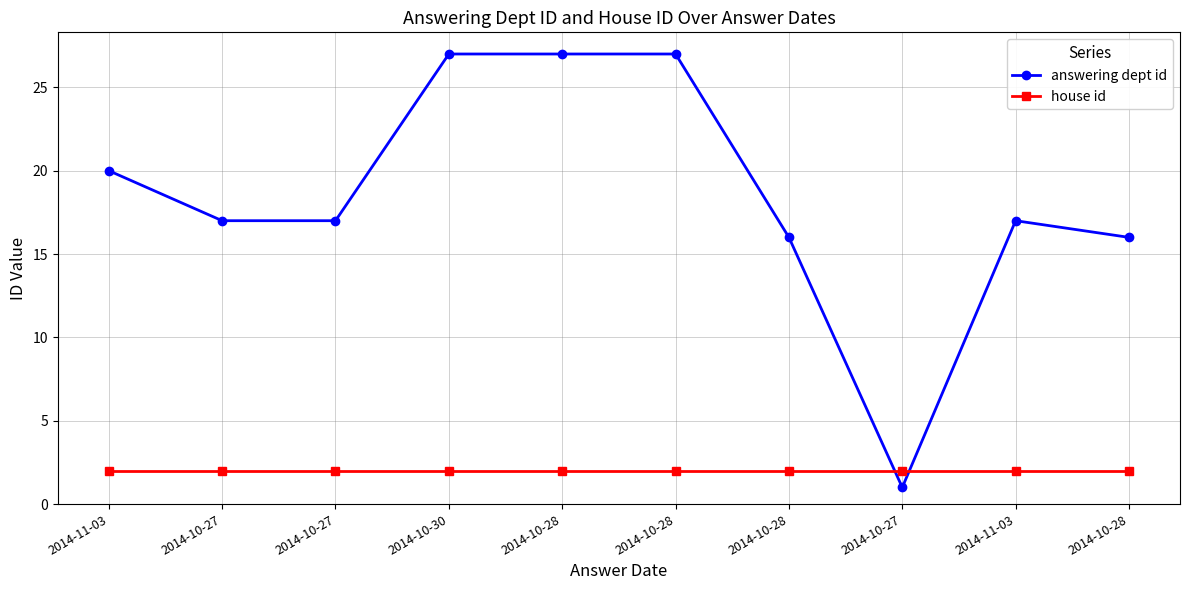

Is this an area chart (filled region under the line)?

No